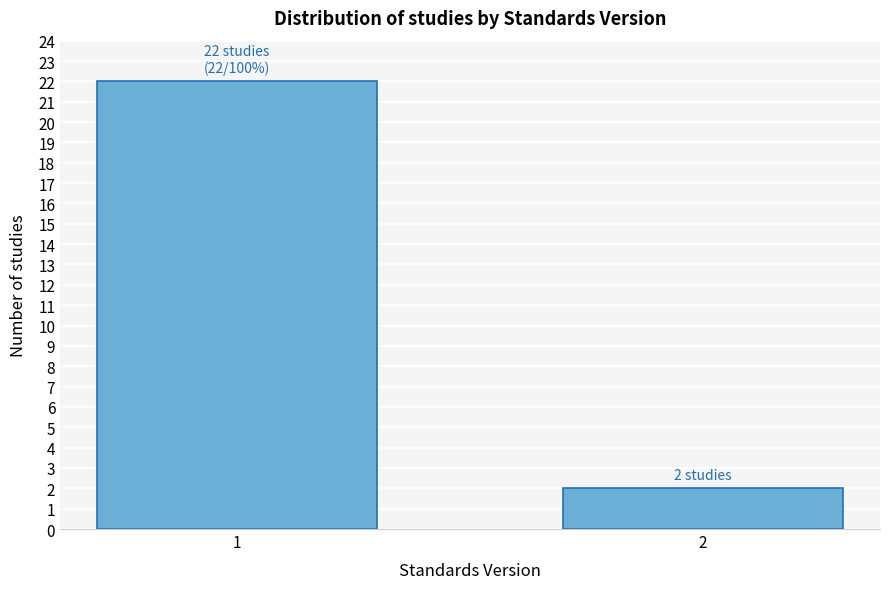

Reading right to left, extract all data points from this chart.

2	22